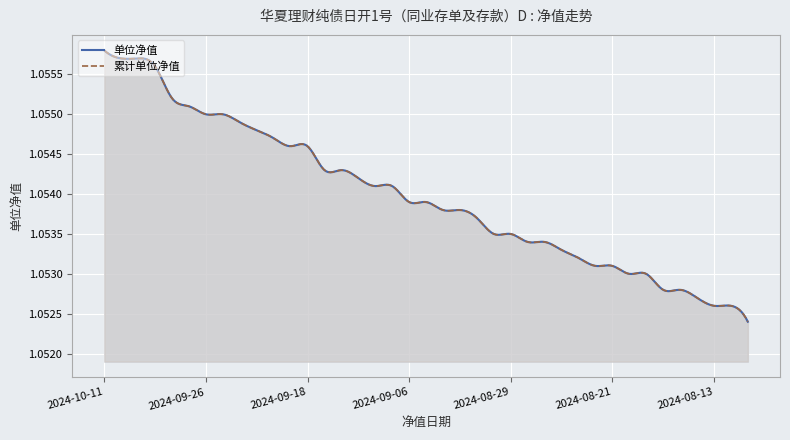

The value of 单位净值 at 2024-08-19 is 1.5. True or false?

False